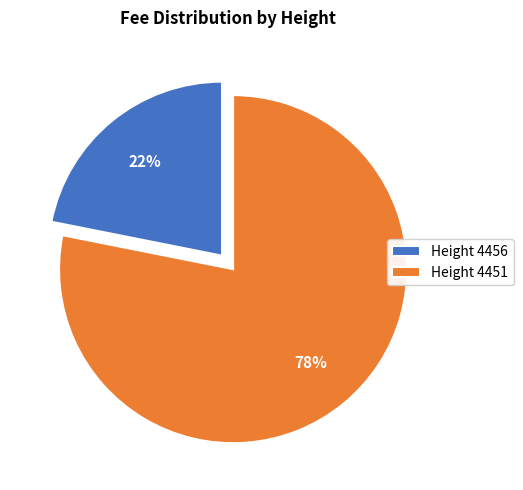

To the nearest percent, what is the difference between the largest and smallest slice percentages?

56%